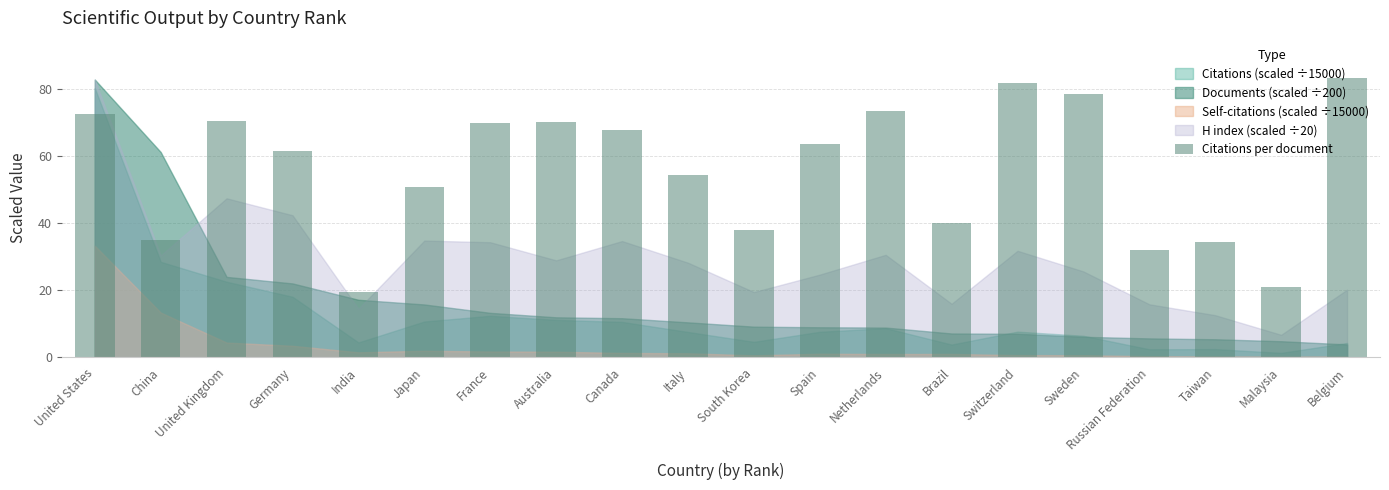

What is the sum of all values?

1118.6